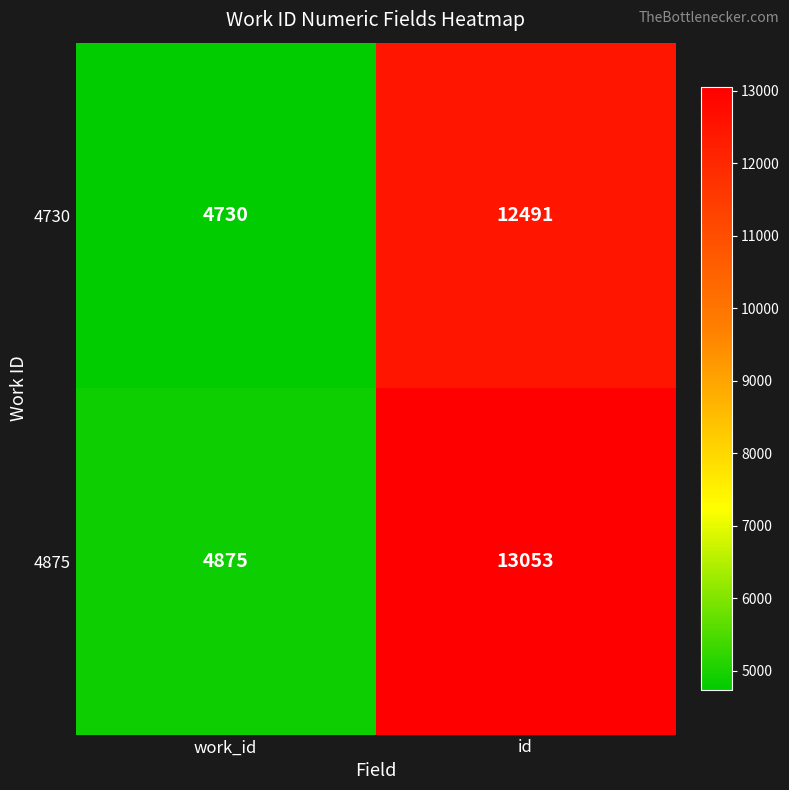

What is the average value of the 4875 series?

8964